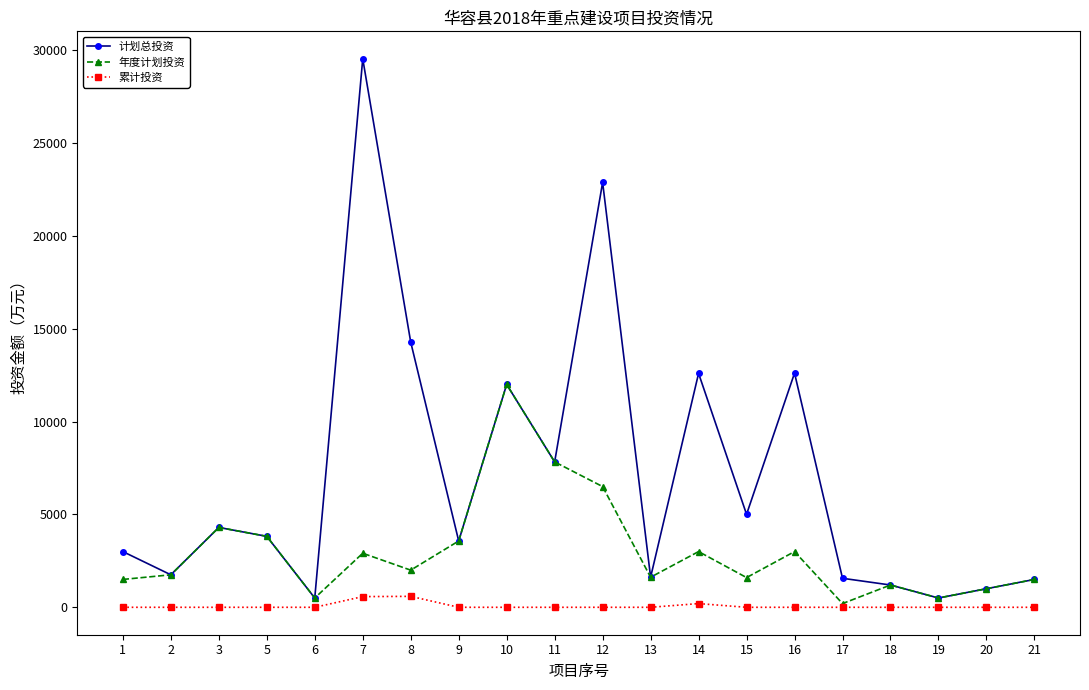

Rank the series by their maximum value, from highest to lowest.

计划总投资, 年度计划投资, 累计投资